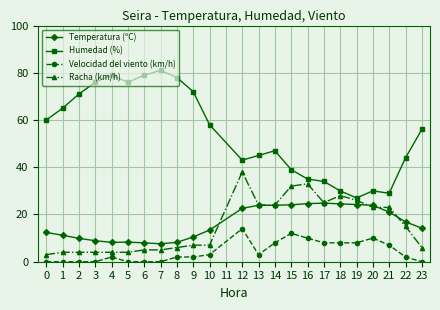

Which series has the largest range (max minus min)?

Humedad (%)